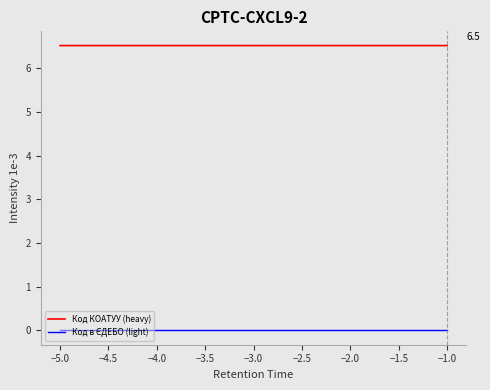

What is the greatest value displayed?

6.5